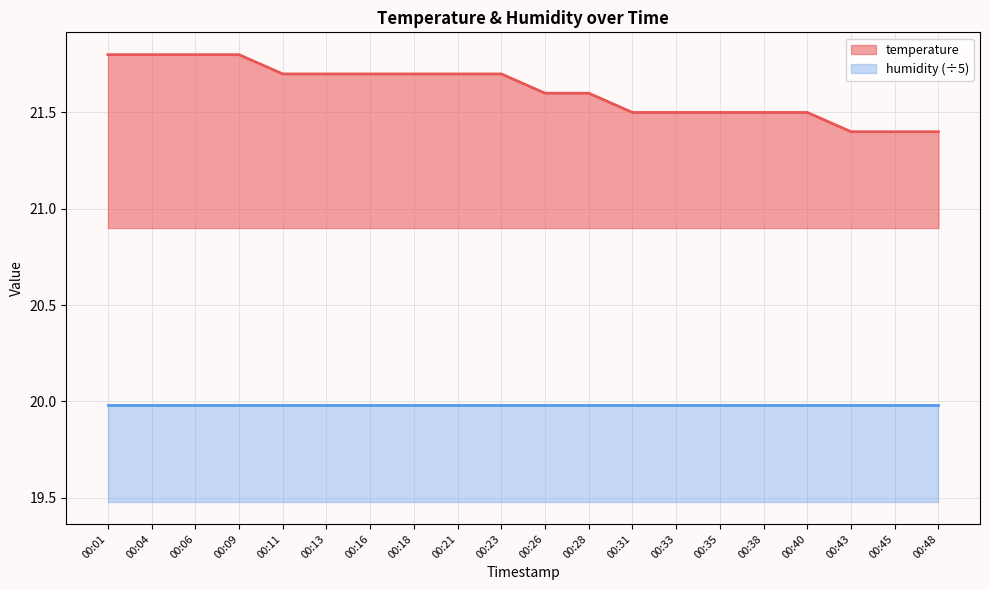

What is the change in value from 00:09 to 00:16?

-0.1